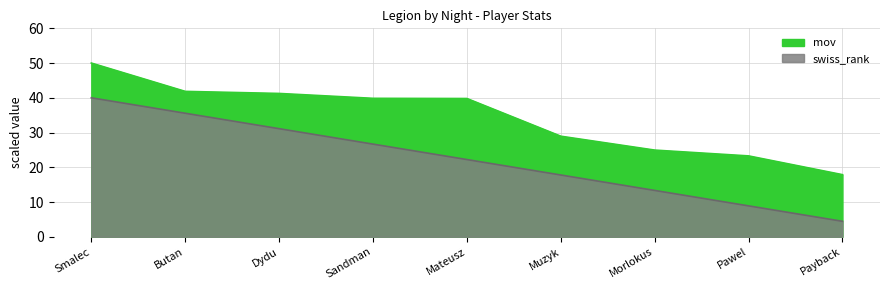

How many lines are shown in the chart?

2